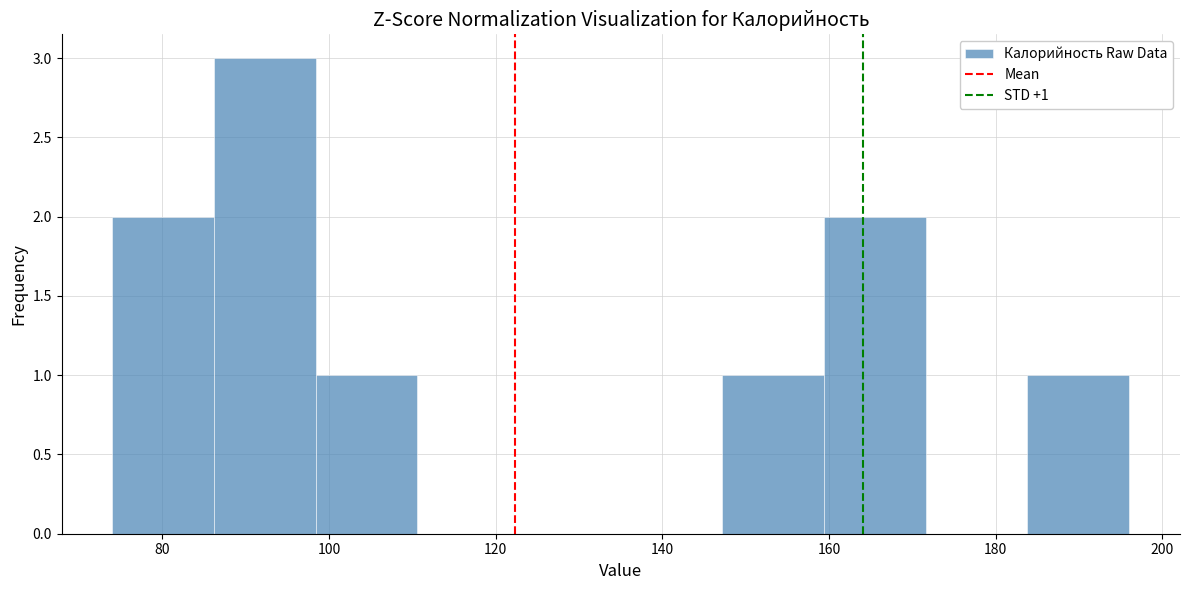

Which range on the x-axis has the tallest bar?

86.2 to 98.4